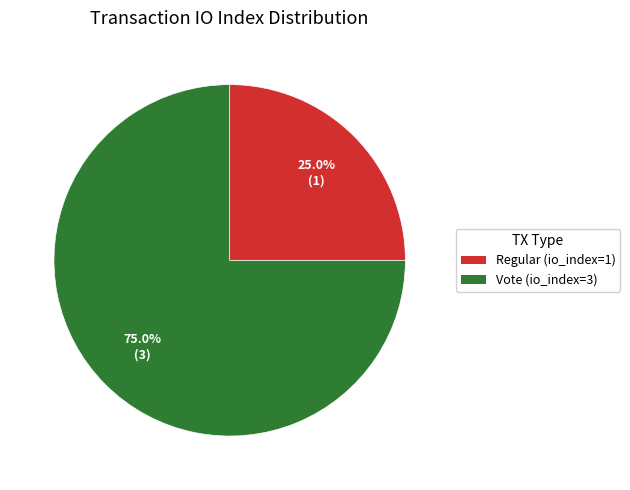

Which slice is the largest?

Vote (io_index=3)